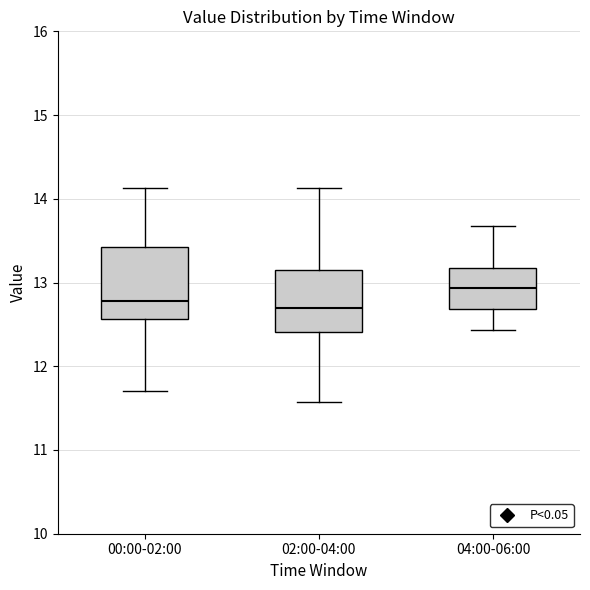

Comparing the boxes themselves (not the whiskers), which one is the tallest?

00:00-02:00